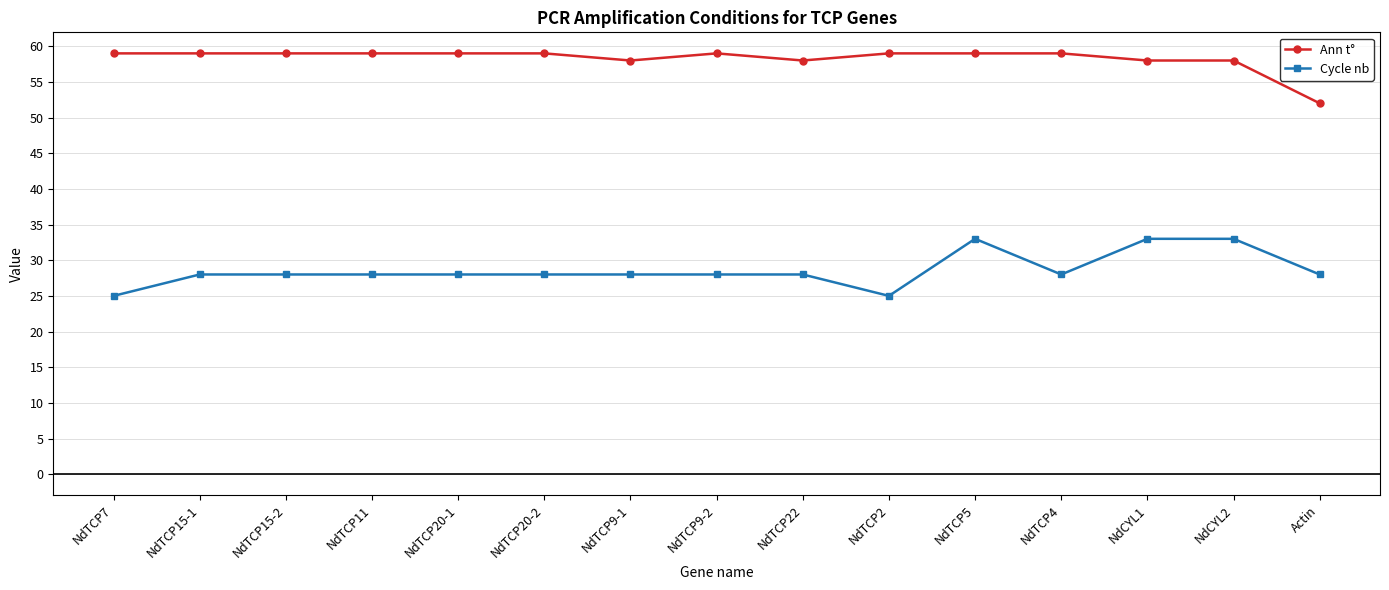

Count the Cycle nb values in the range 28 to 29.

10